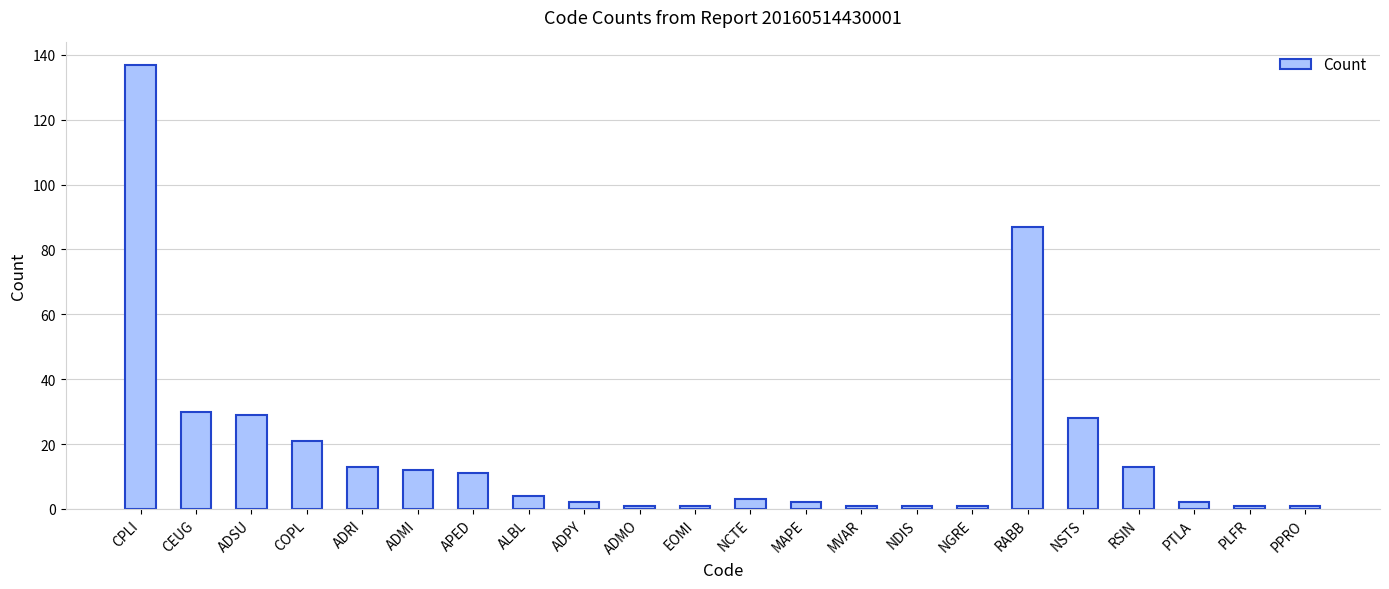

What is the ratio of the value at PTLA to the value at RSIN?

0.2